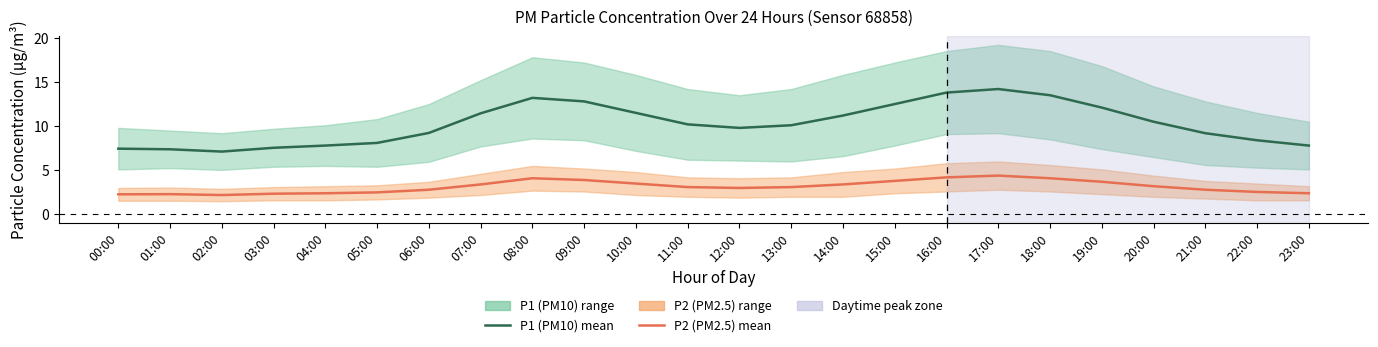

What is the difference between the maximum and minimum values in the P1 (PM10 mean) series?

7.1